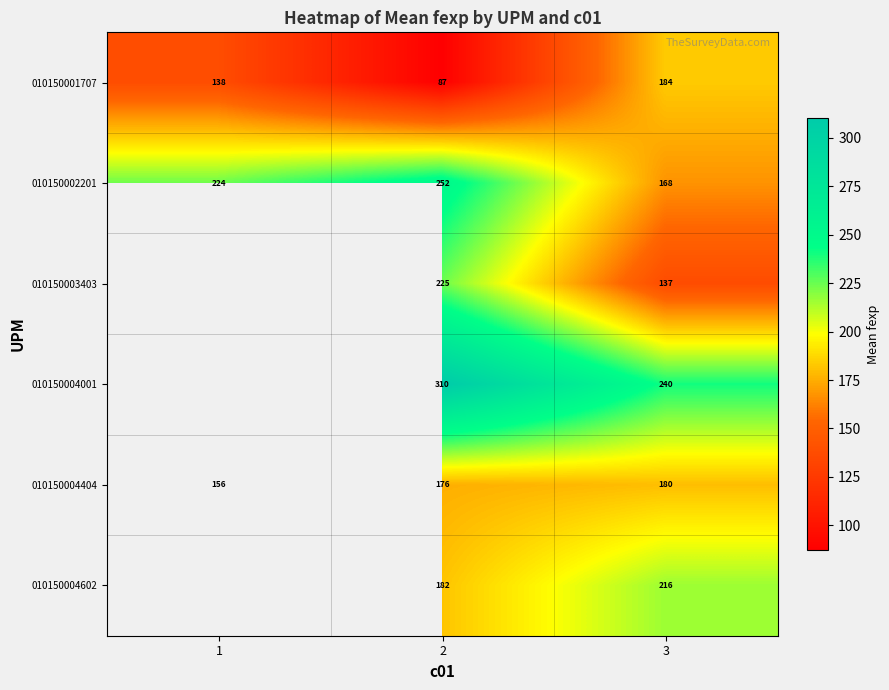

The value of 010150003403 at 2 is 405. True or false?

False